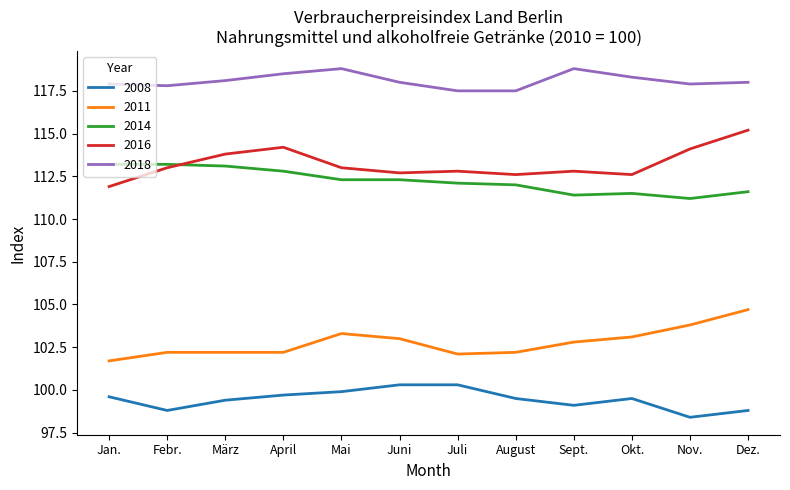

What position from the right is Jan.?

12